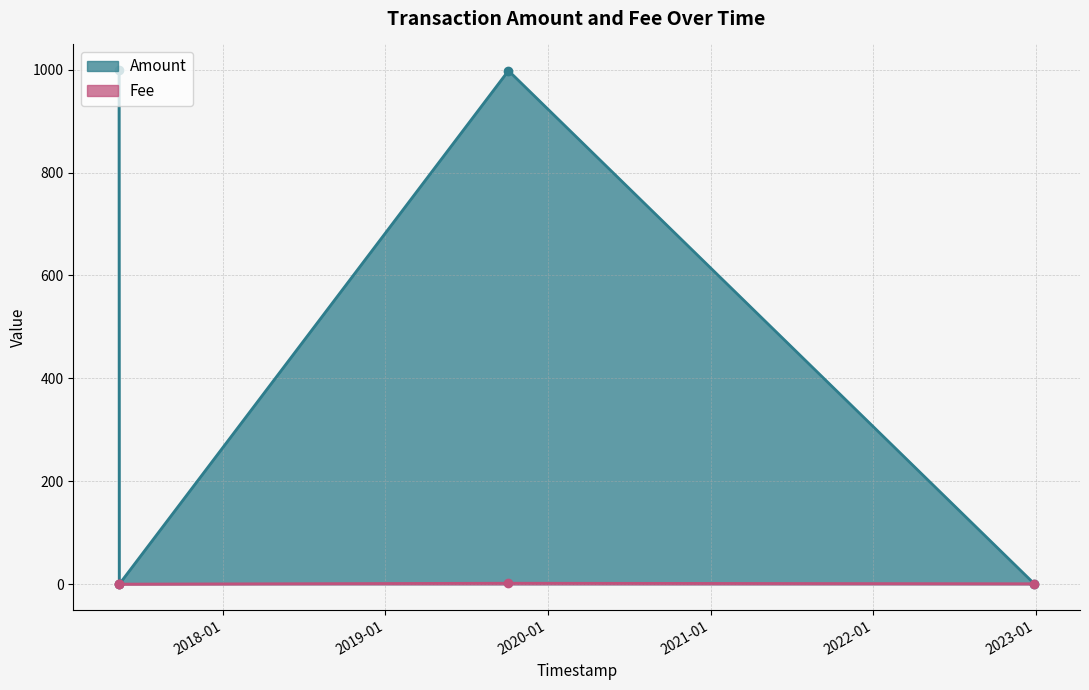

What is the label of the 1st point from the right?

2022-12-28 17:18:54